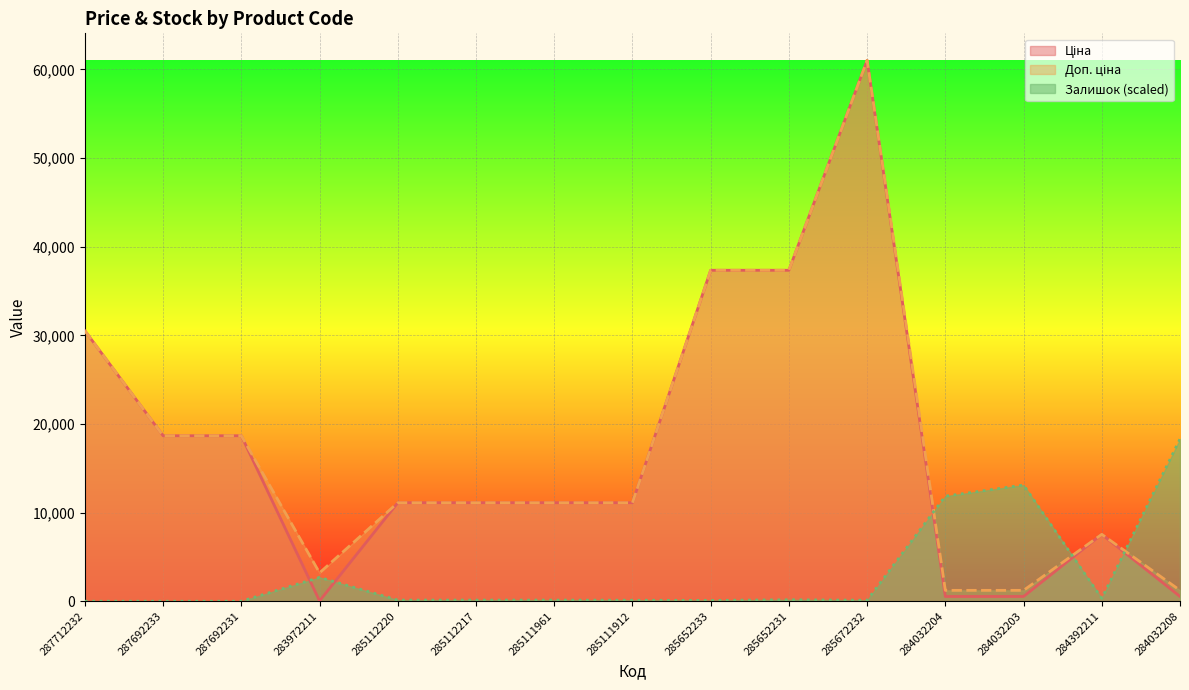

At which category does Доп. ціна reach its first local valley?

283972211